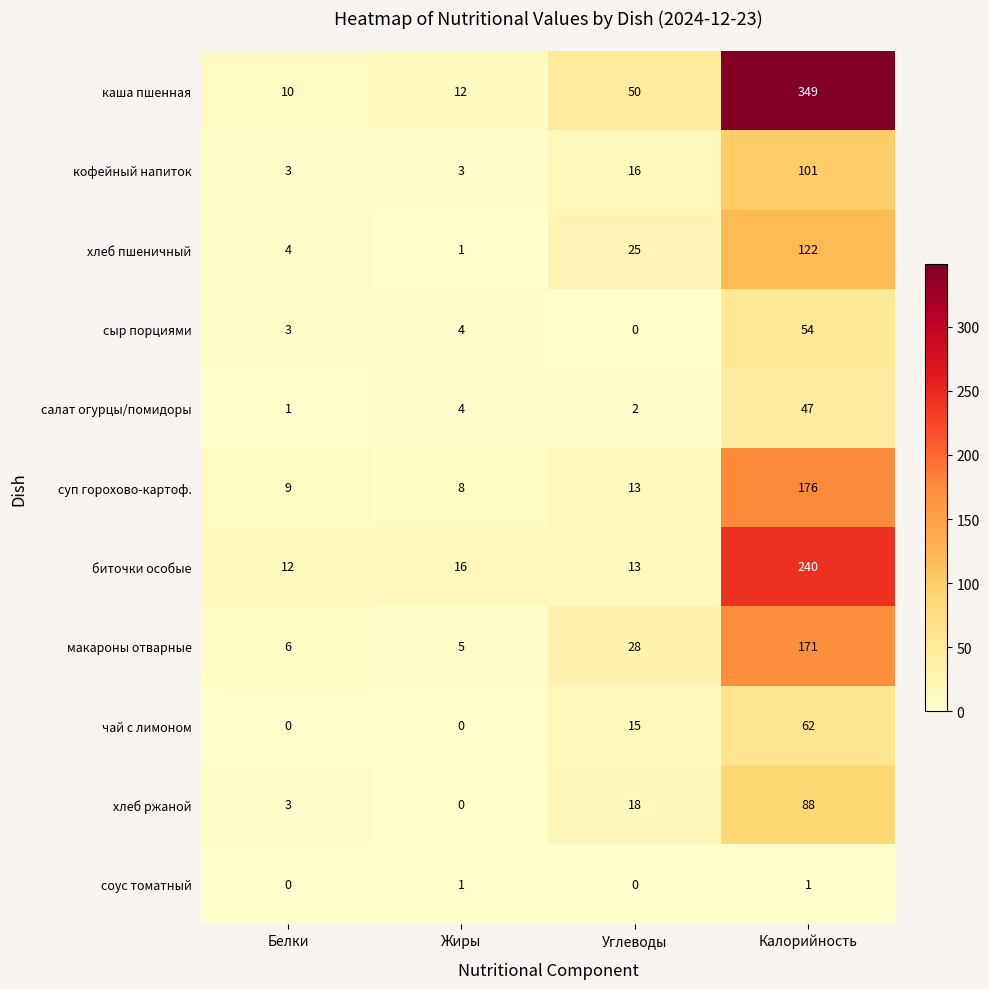

At how many categories does at least one series exceed 104?

1